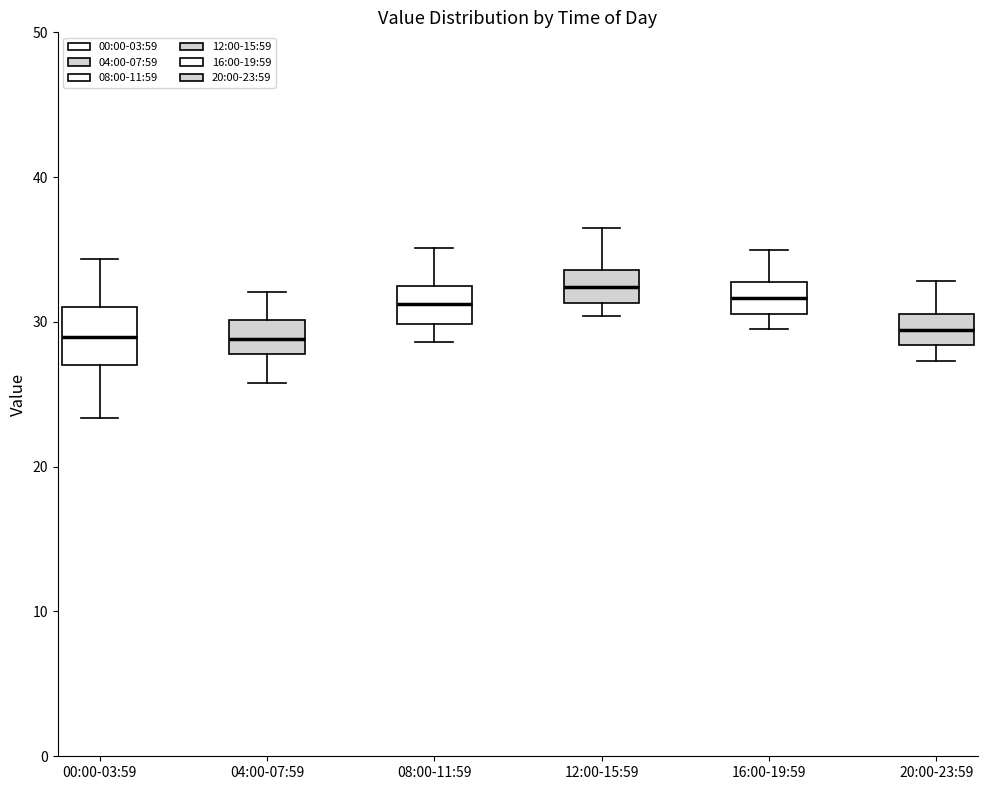

Where does the median line of the box for 00:00-03:59 sit on the y-axis? The values are not printed on the chart, so give them approximately, as read against the axis.

29